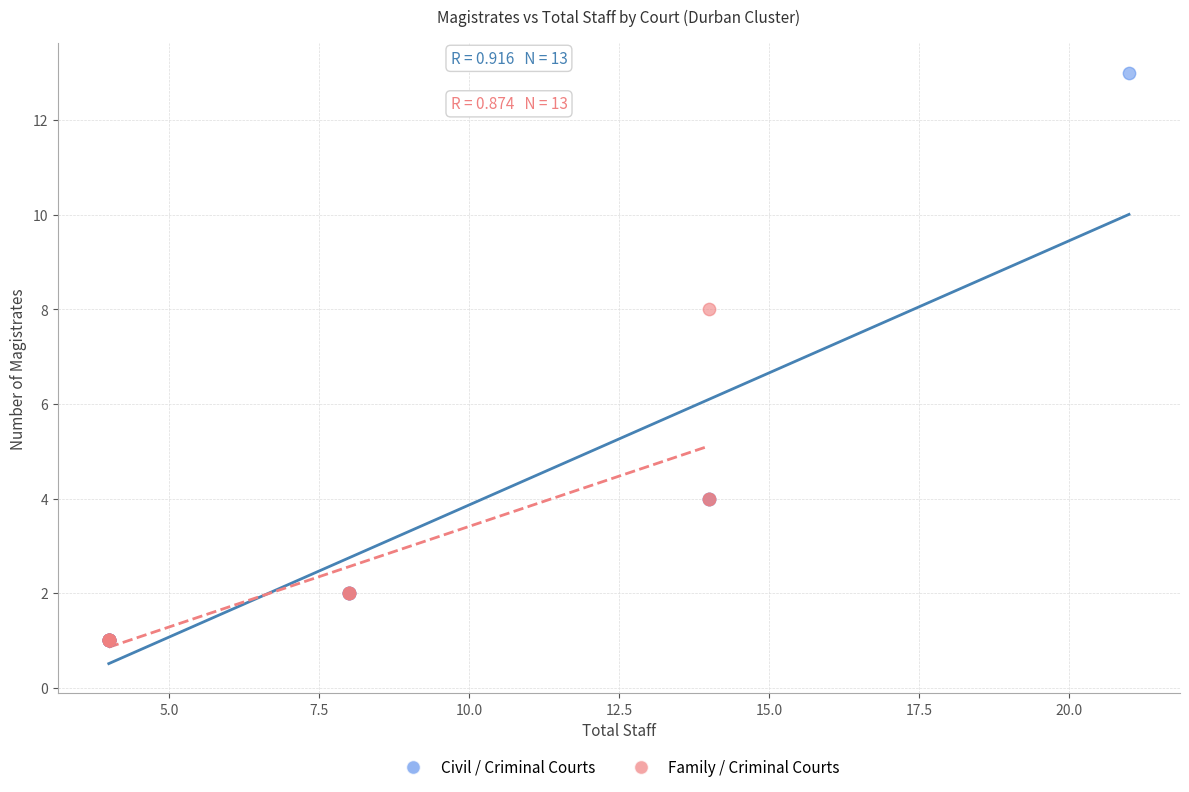

Which series has the widest spread of Y values?

Civil / Criminal Courts